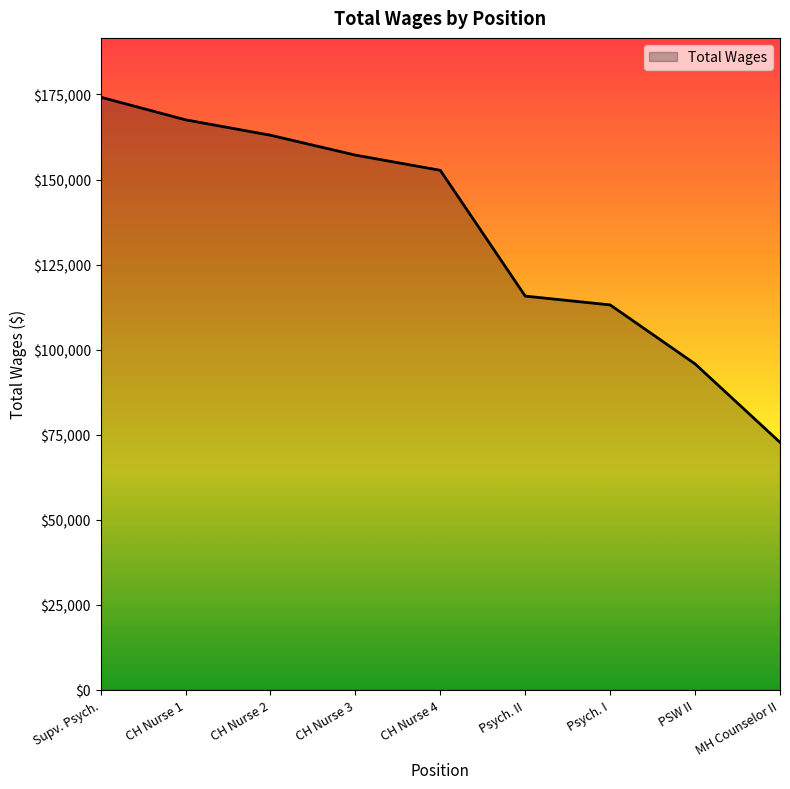

At which category does the chart reach its minimum across all series?

MH Counselor II